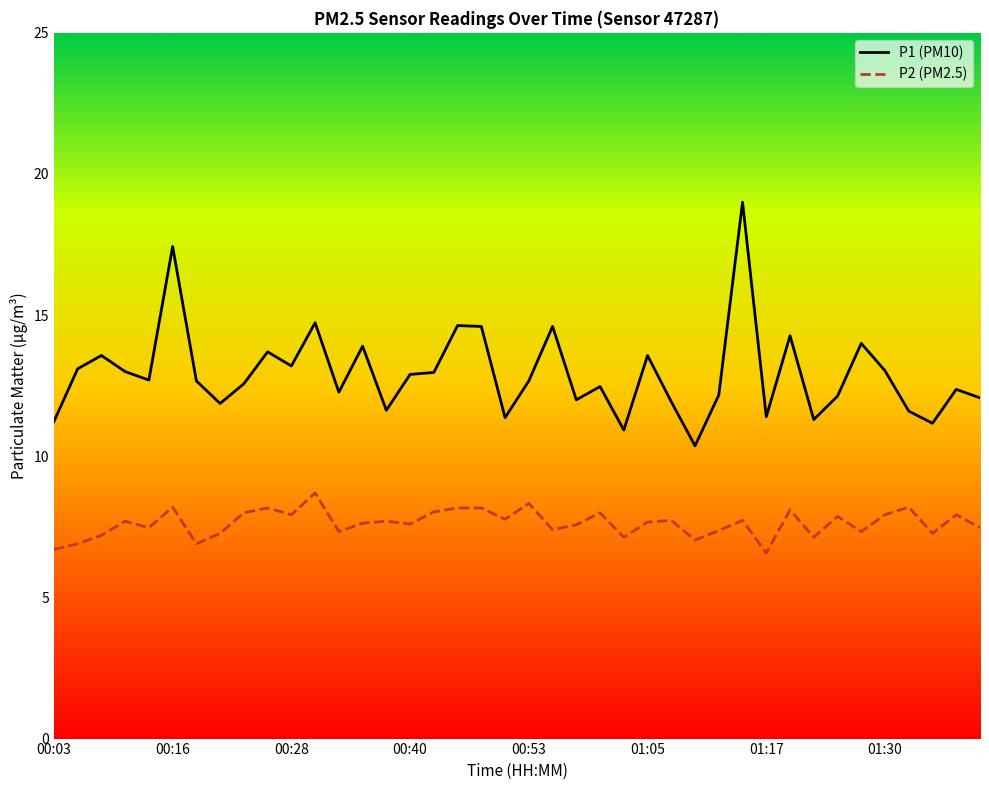

Does the chart display data point markers on the line(s)?

No